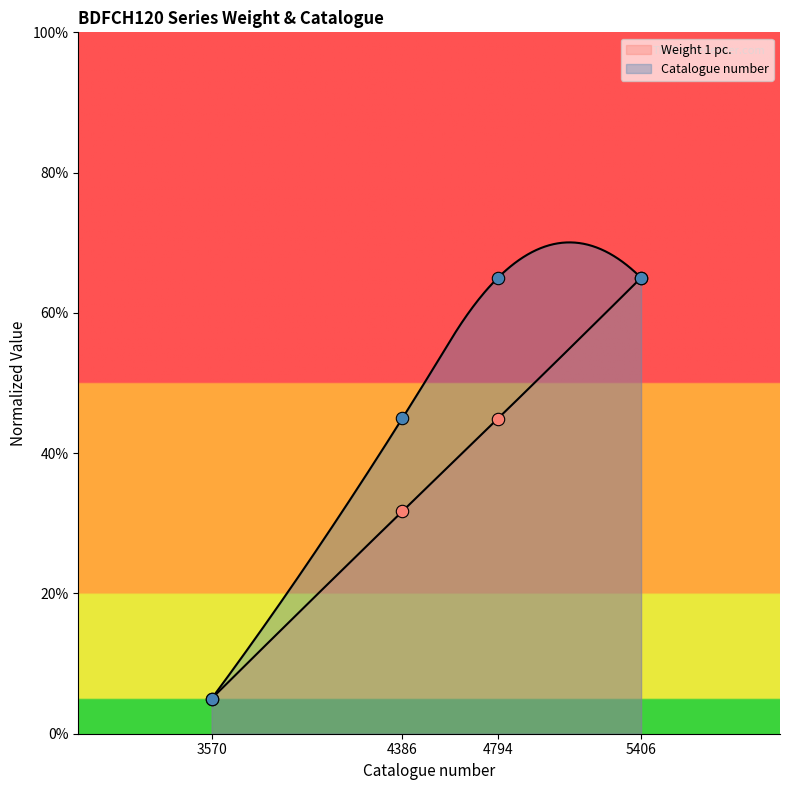

What is the total value across all series at 4386?

76.7